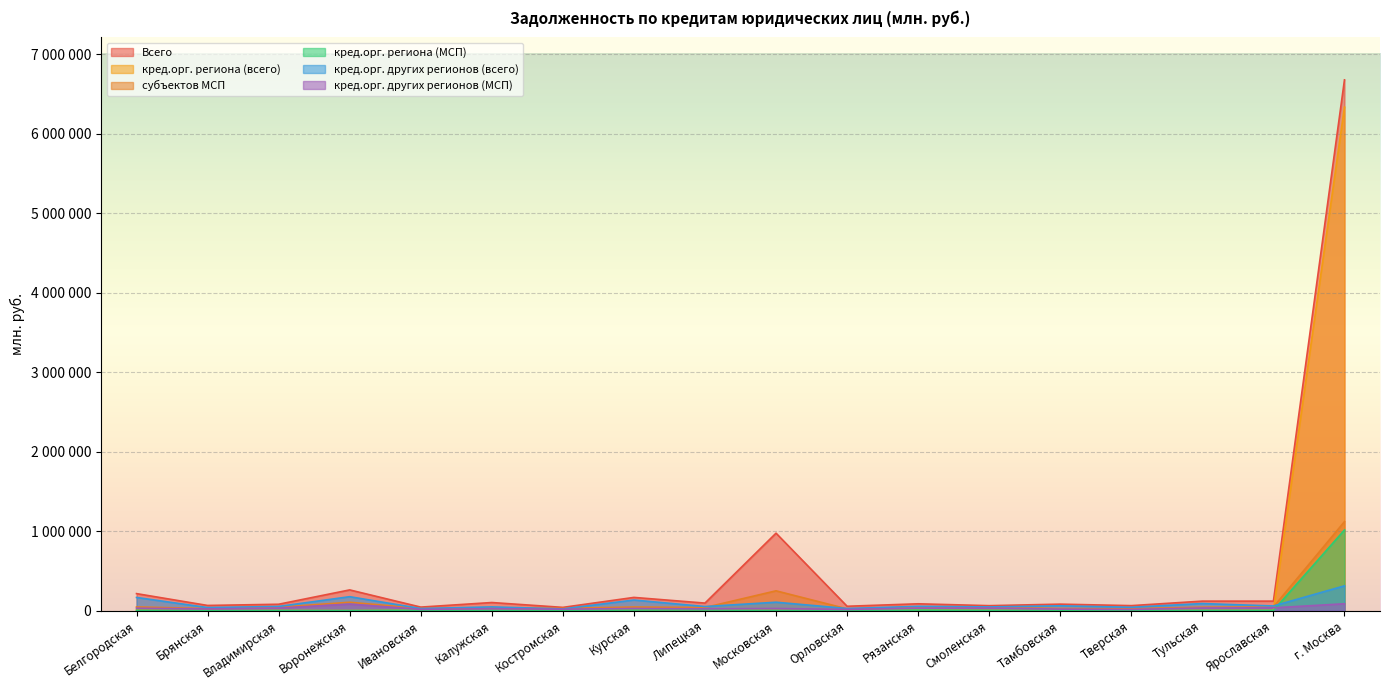

Is it true that кред.орг. других регионов (всего) equals 8742 at Брянская?

False